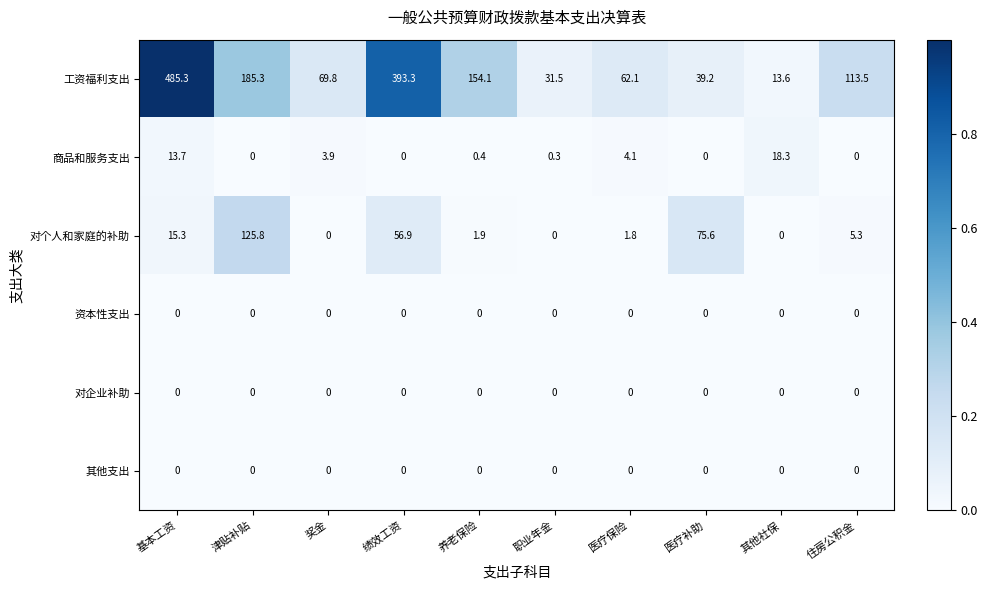

What is the difference between the highest and lowest values at 养老保险?

154.1